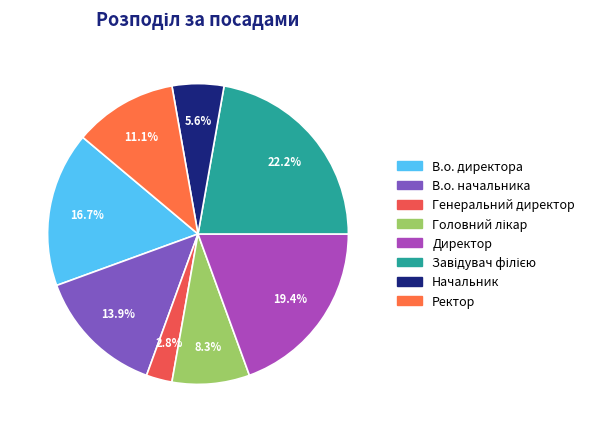

What portion of the pie excludes Директор?

80.6%